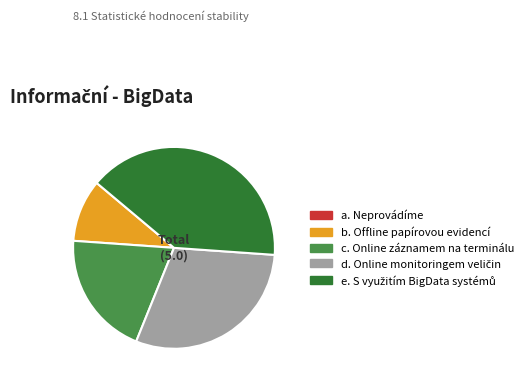

True or false: b. Offline papírovou evidencí accounts for 1% of the total.

False